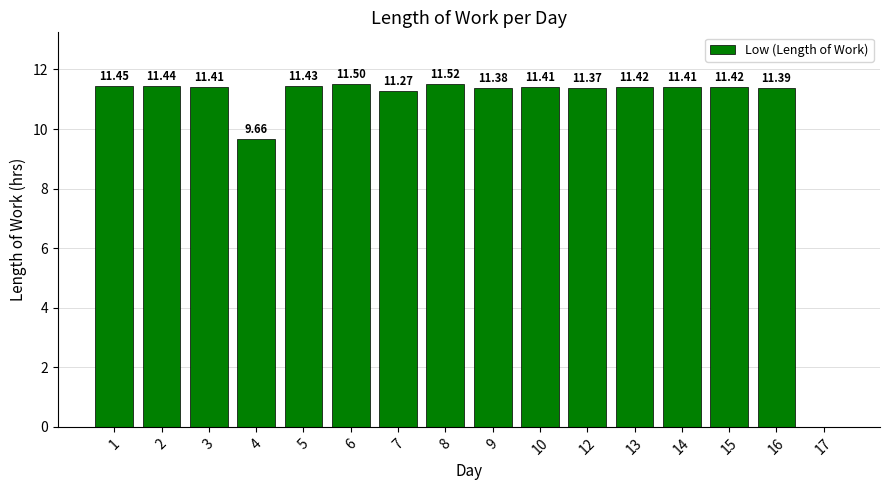

What is the difference between the values at 4 and 9?

1.7